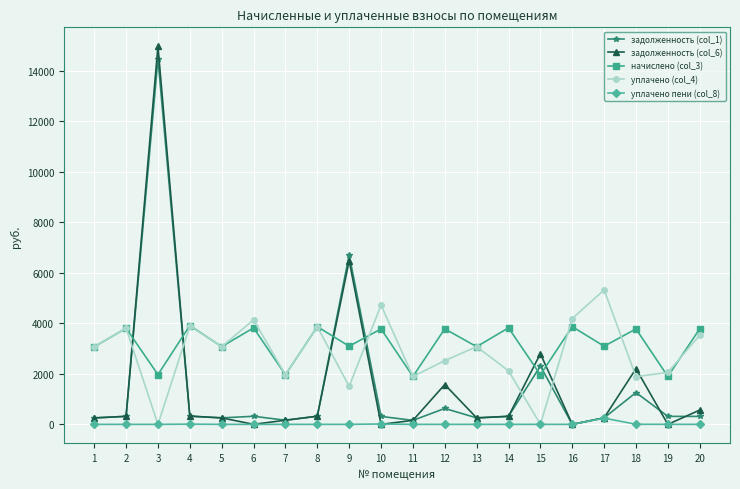

Rank the series at 9 from highest to lowest value.

задолженность (col_1), задолженность (col_6), начислено (col_3), уплачено (col_4), уплачено пени (col_8)